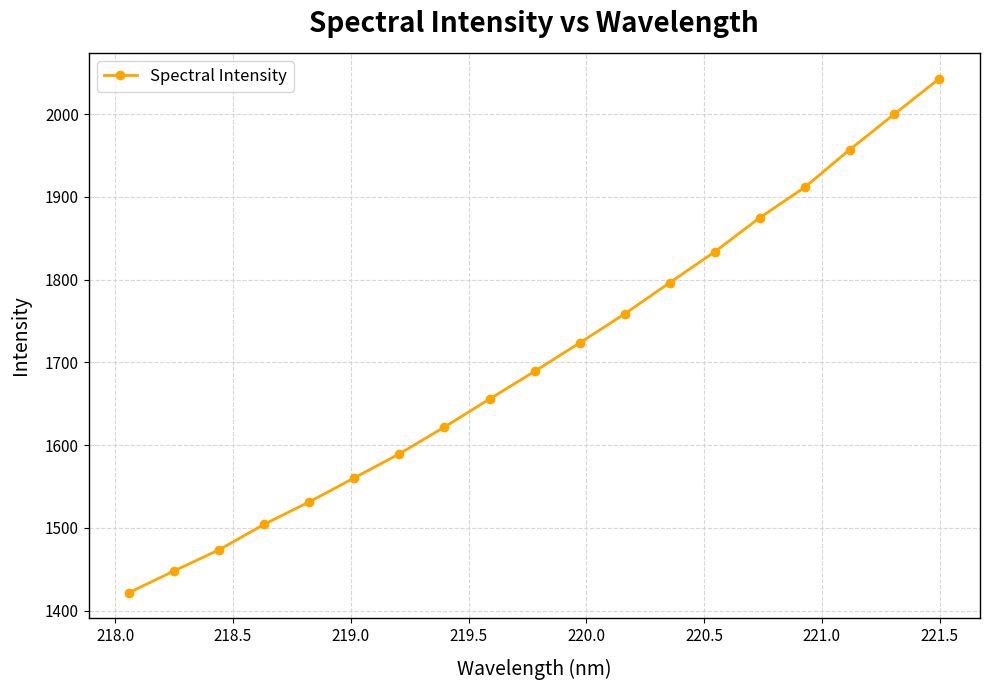

What is the sum of all values?

32394.4